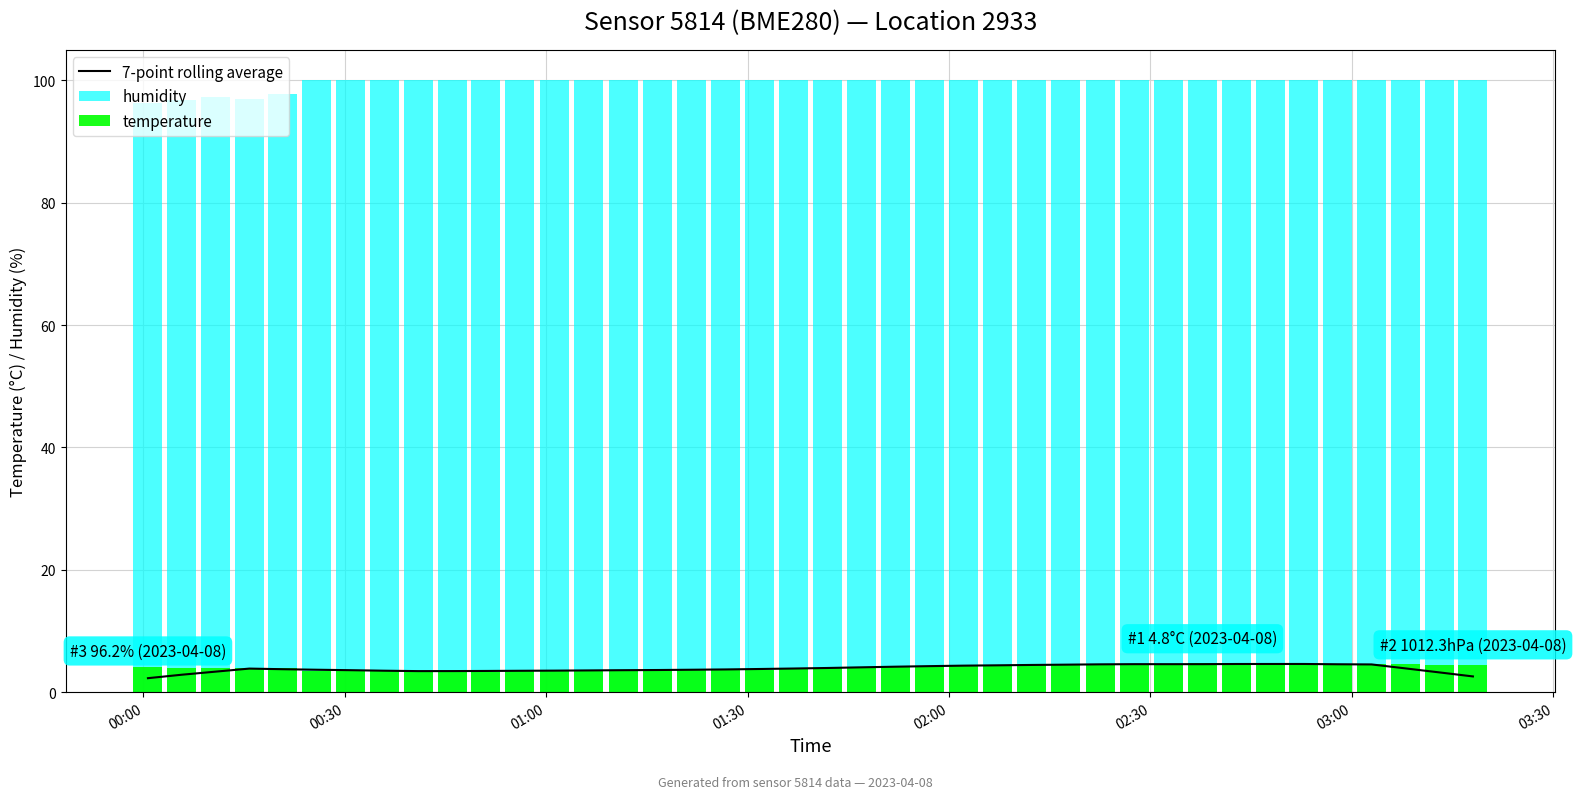

What is the value of the 7-point rolling average bar at the 32nd from the left?

4.6